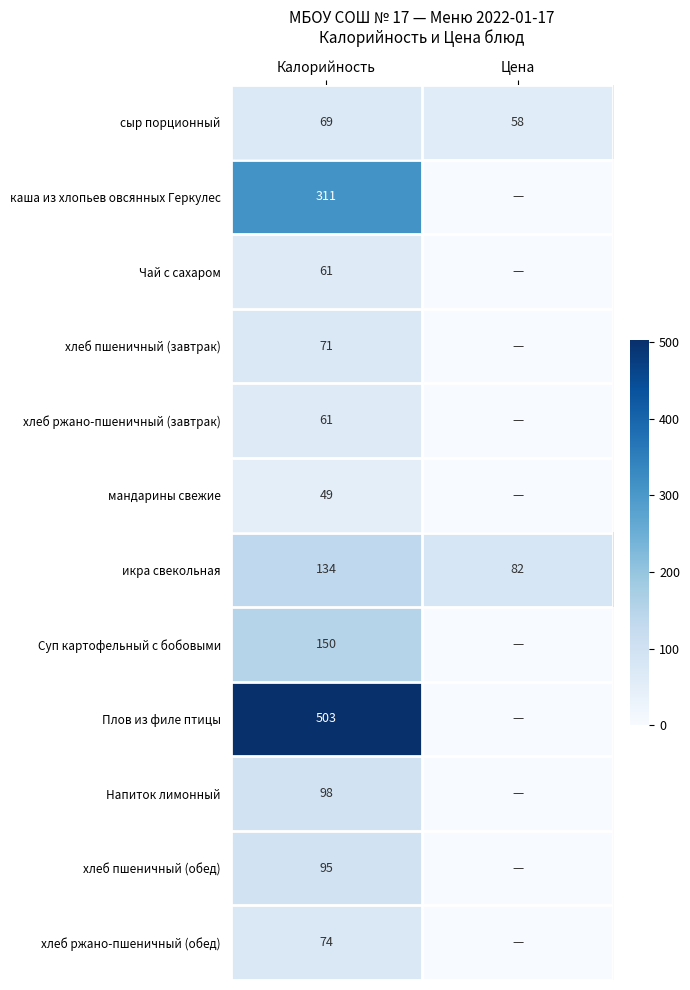

What is the approximate value of сыр порционный at Цена, to the nearest 10?

60